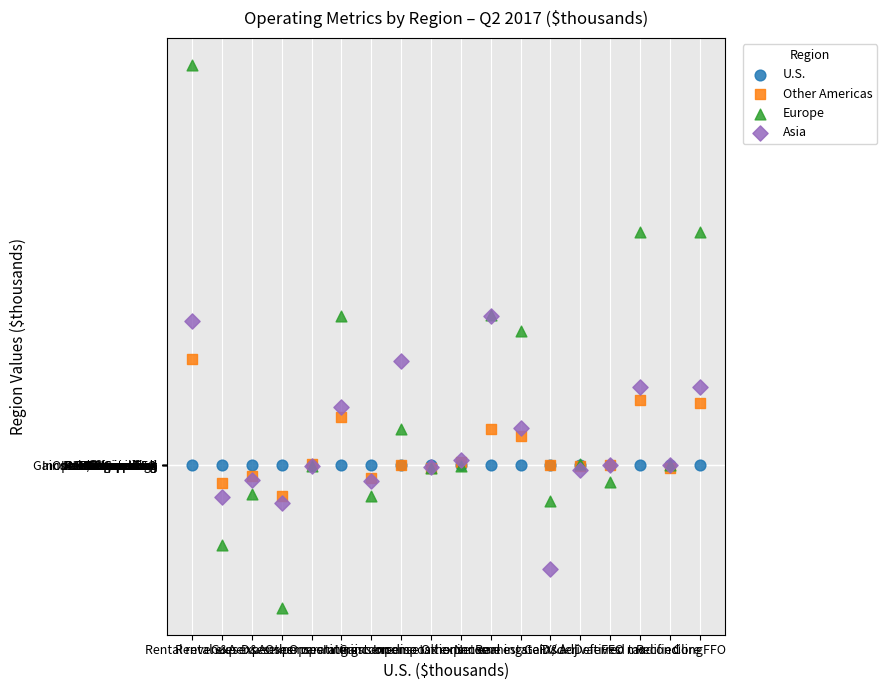

Which series has the widest spread of Y values?

Europe